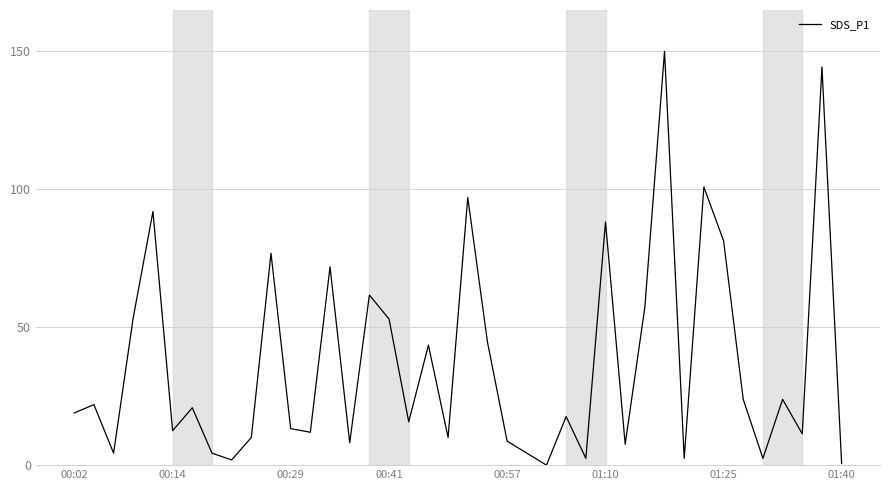

What is the difference between the maximum and minimum values?

150.0